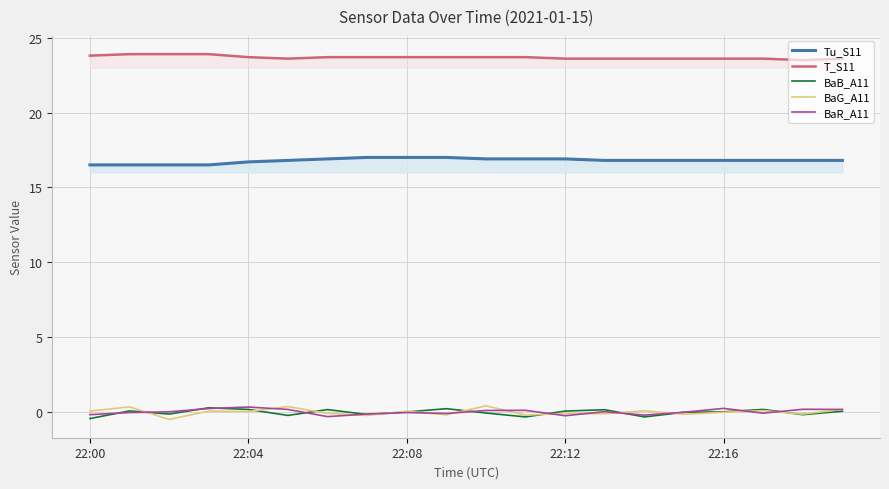

True or false: BaB_A11 and T_S11 intersect in this chart.

False